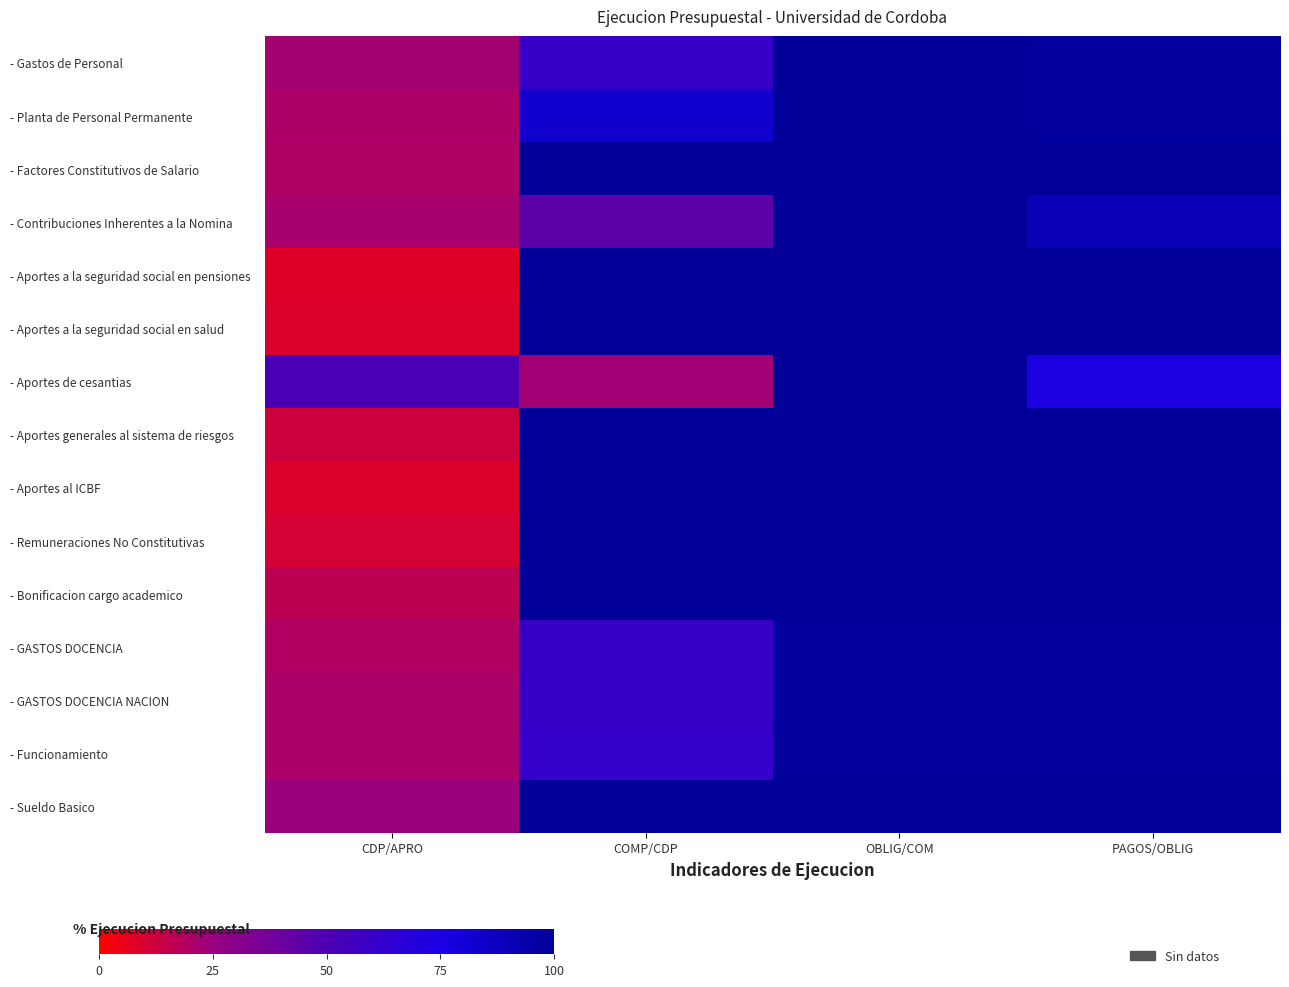

Which series changed the most between COMP/CDP and PAGOS/OBLIG?

- Aportes de cesantias